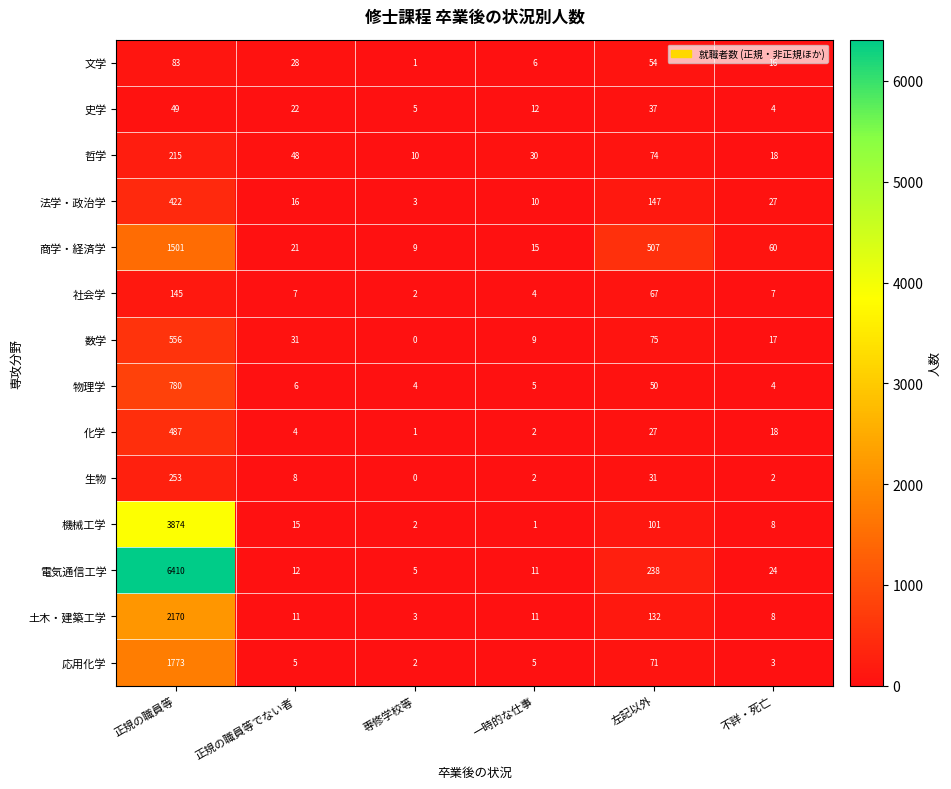

What is the total value across all series at 専修学校等?

47